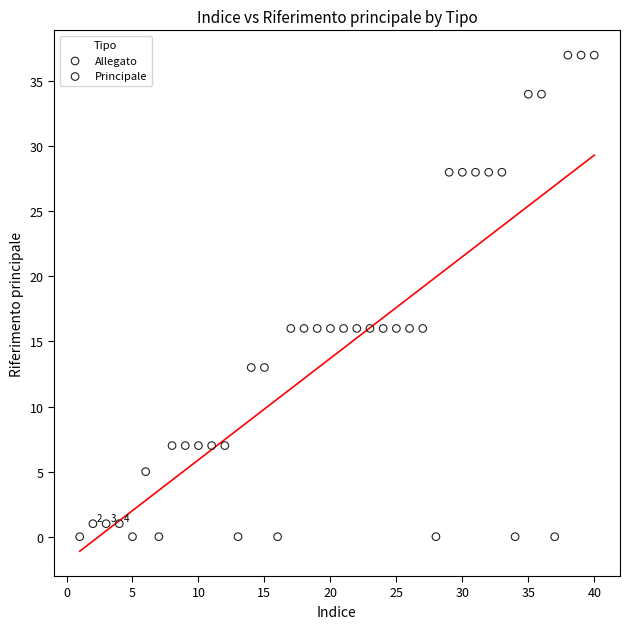

Which series reaches the maximum Y coordinate?

Allegato